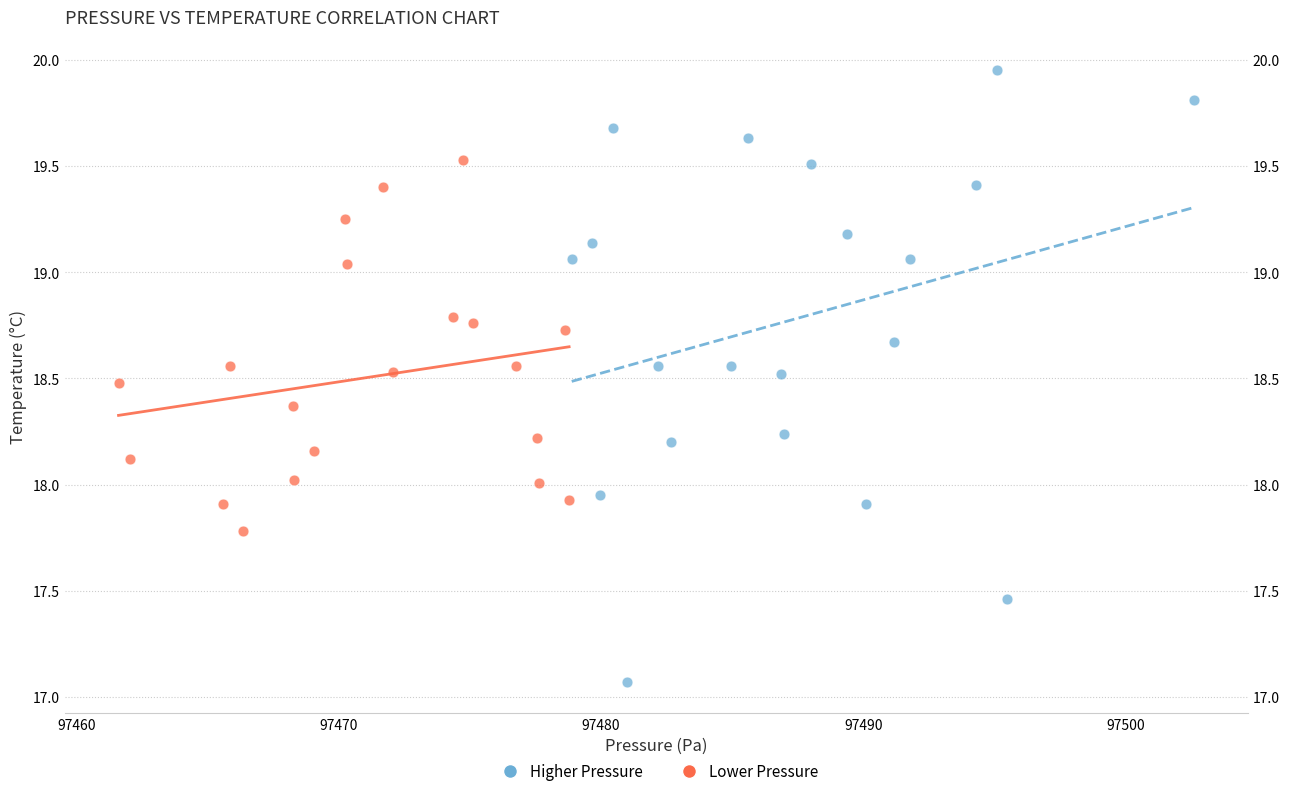

Which series has the widest spread of Y values?

Higher Pressure